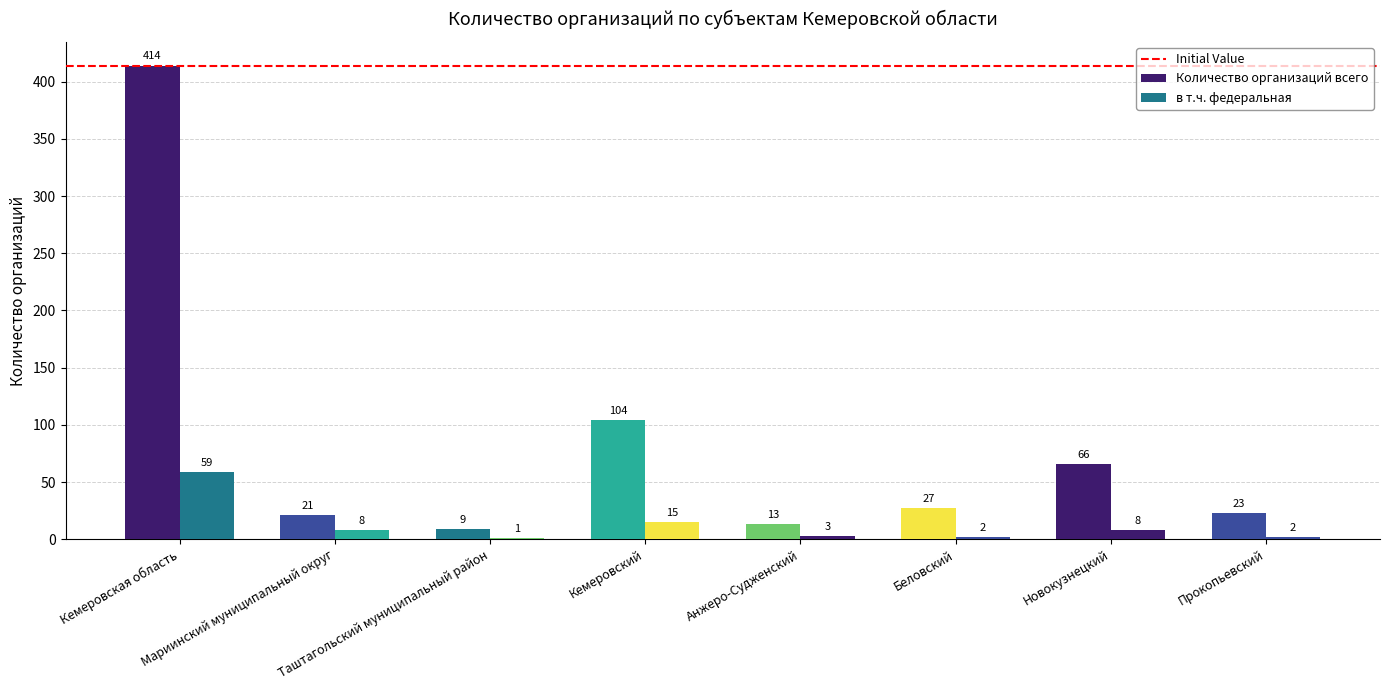

What is the highest value of the Количество организаций всего series?

414